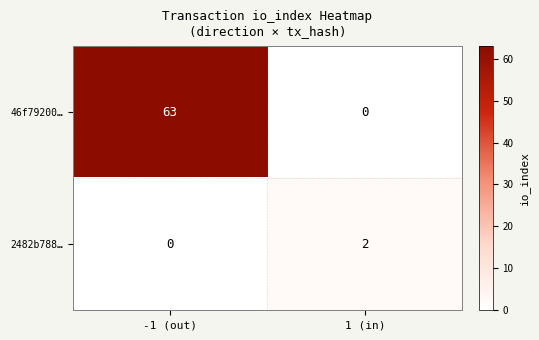

Is it true that 46f79200… equals 63 at -1 (out)?

True